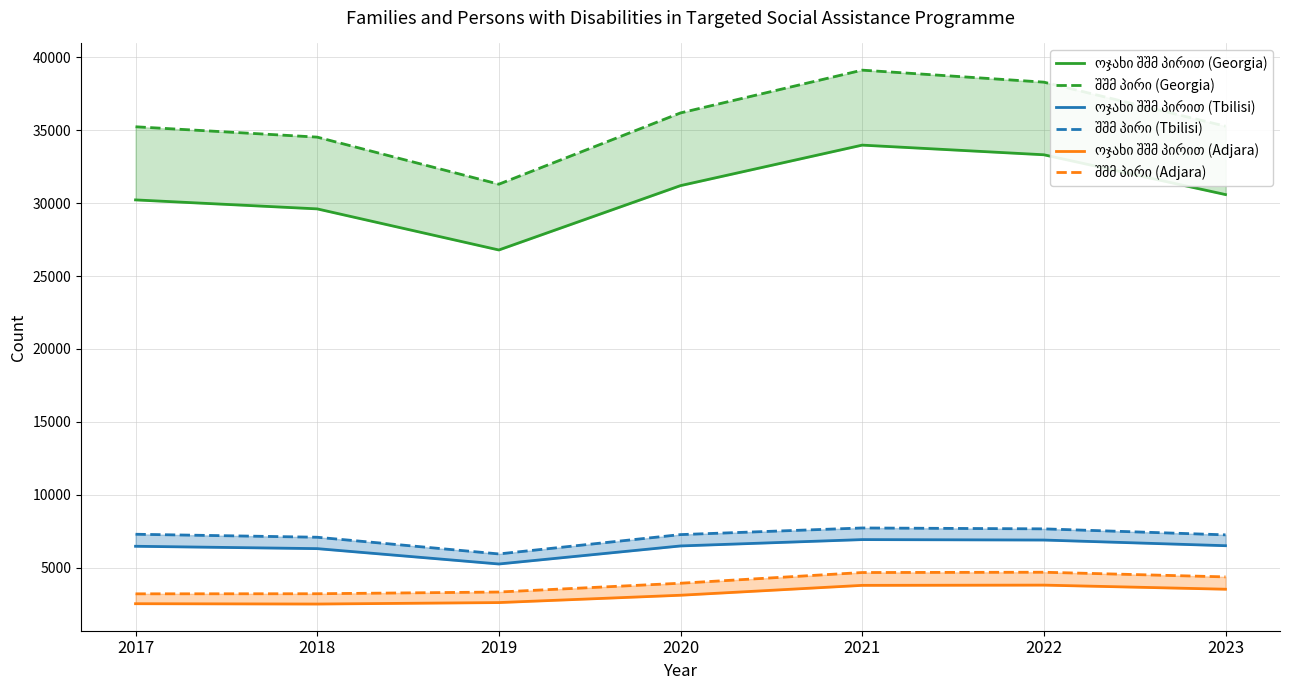

Reading right to left, transcribe all the data shown in this chart.

ოჯახი შშმ პირით (Georgia): 30590	33321	33983	31204	26788	29608	30224
შშმ პირი (Georgia): 35280	38304	39128	36193	31302	34532	35243
ოჯახი შშმ პირით (Tbilisi): 6497	6886	6916	6480	5242	6296	6458
შშმ პირი (Tbilisi): 7241	7653	7714	7259	5932	7078	7283
ოჯახი შშმ პირით (Adjara): 3511	3793	3776	3098	2595	2495	2517
შშმ პირი (Adjara): 4357	4677	4657	3922	3319	3201	3195